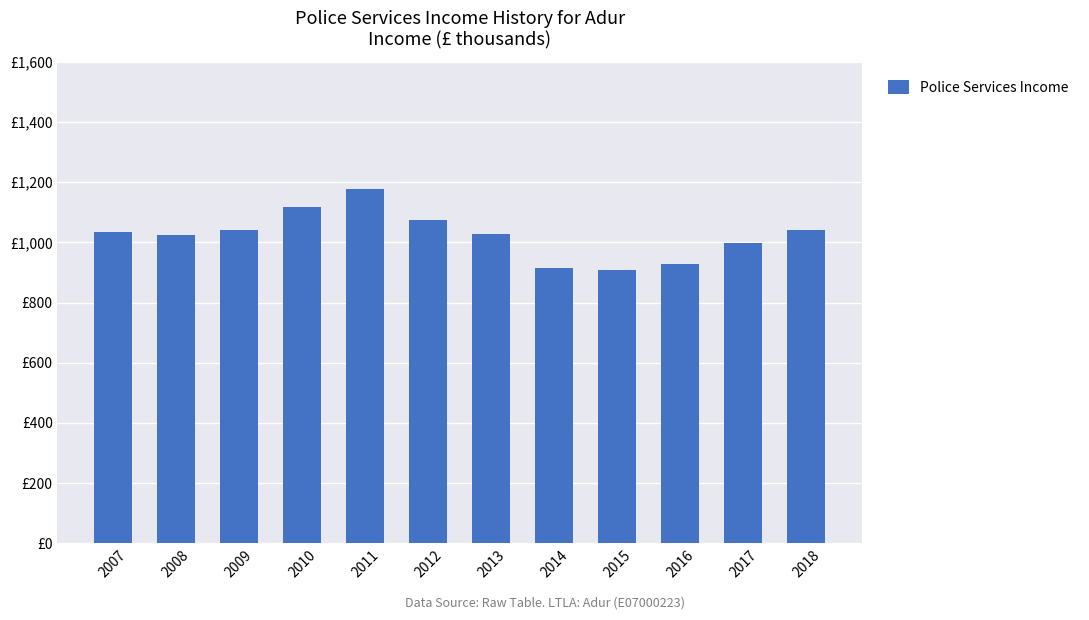

What is the sum of all values?

12283.4